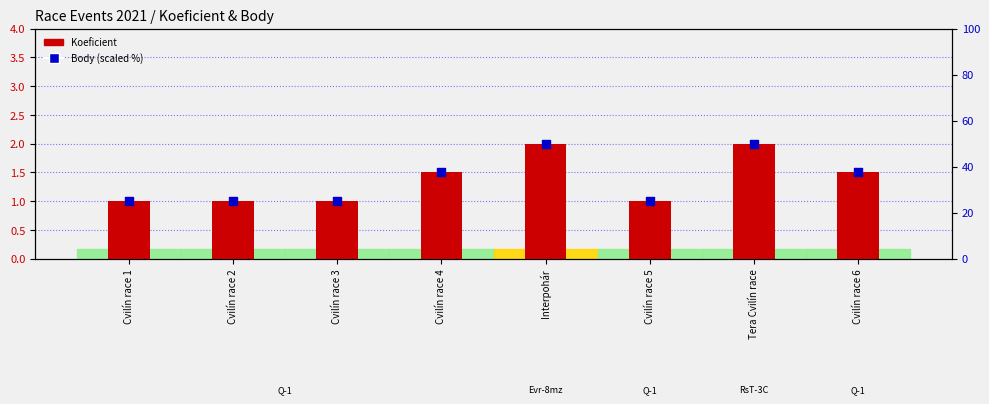

Which series reaches the minimum Y coordinate?

Koeficient